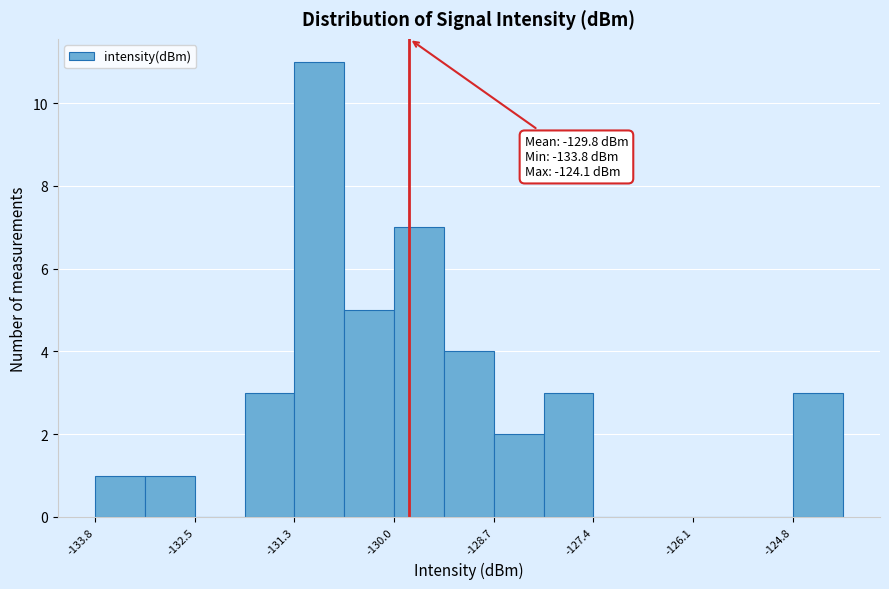

Around what value on the x-axis is the tallest bar? Give the approximate position of its centre, as read against the axis.

-131.0